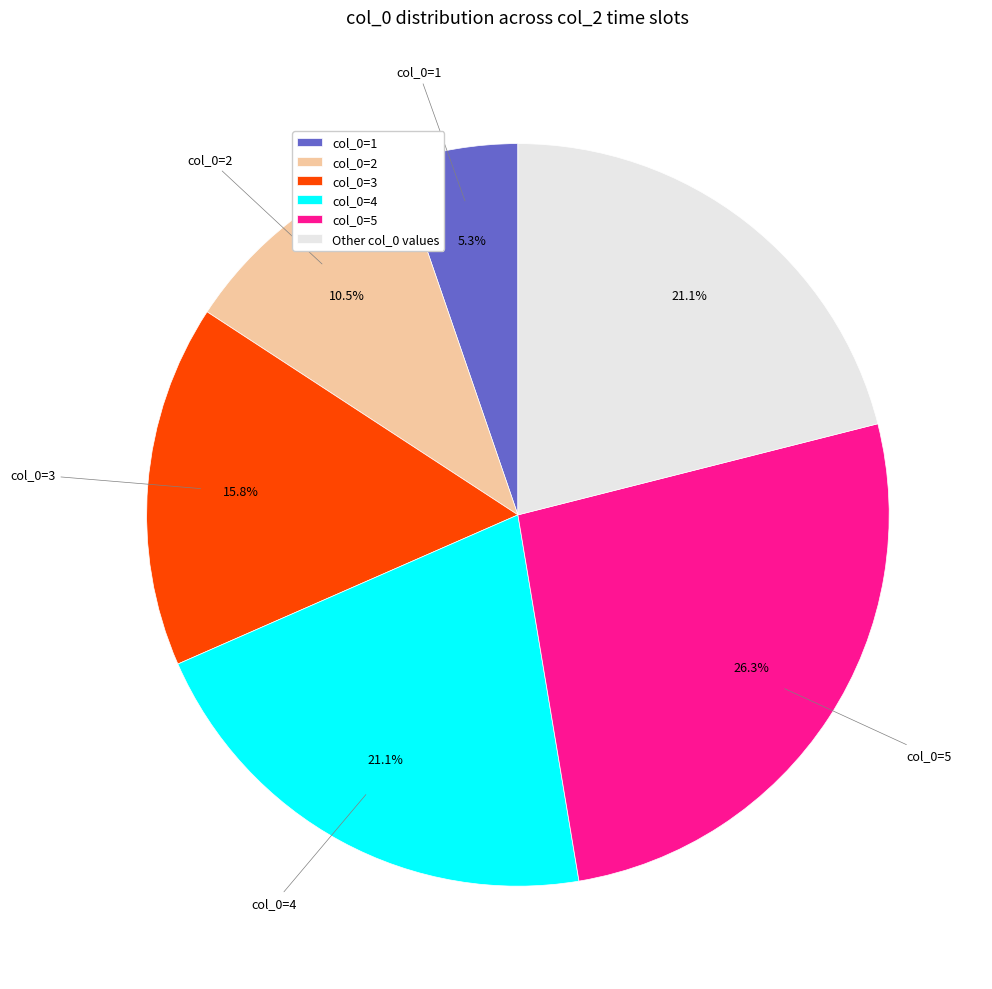

What is the ratio of the value at col_0=4 to the value at Other col_0 values?

1.0